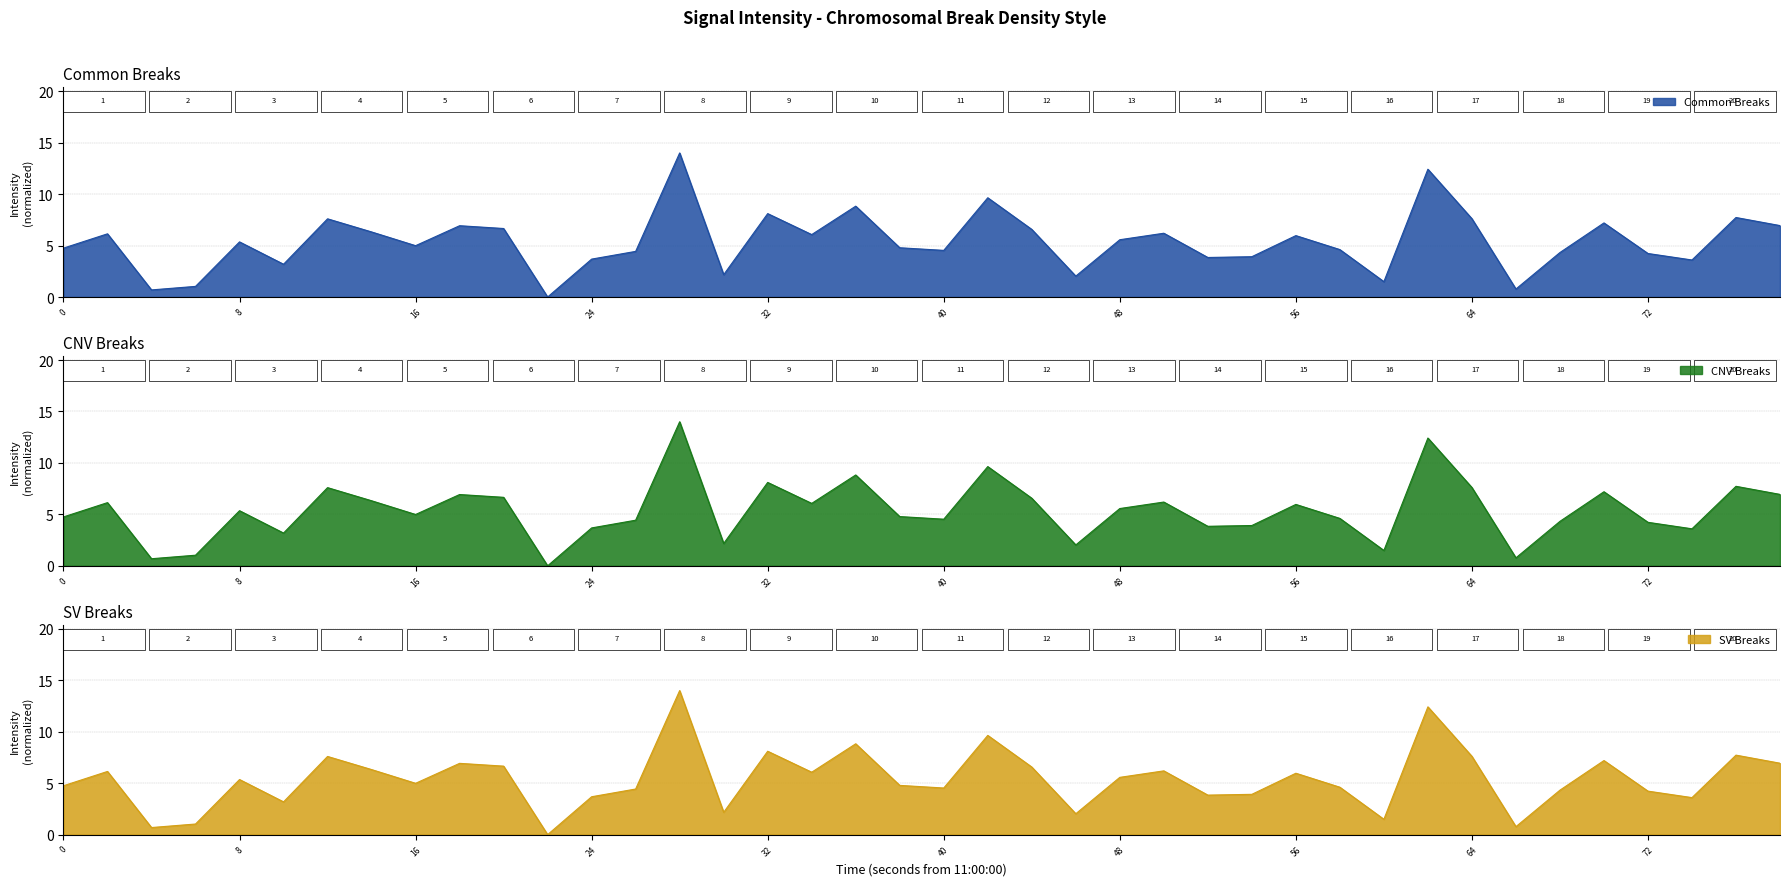

The Common Breaks series shows 7.1 at 40. True or false?

False